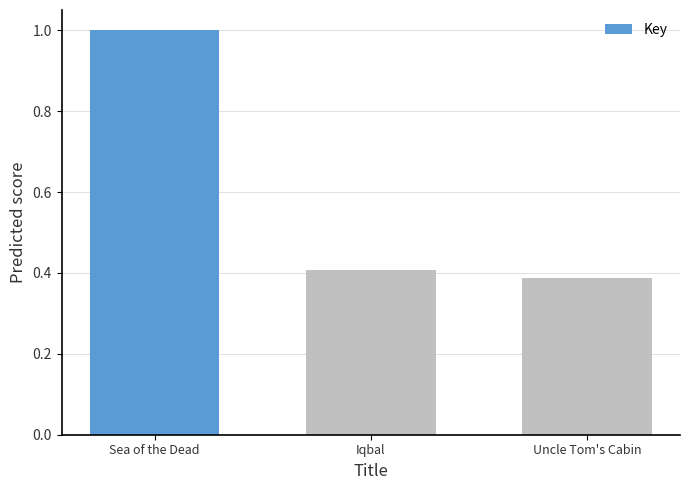

Read the value at Sea of the Dead.

1.0